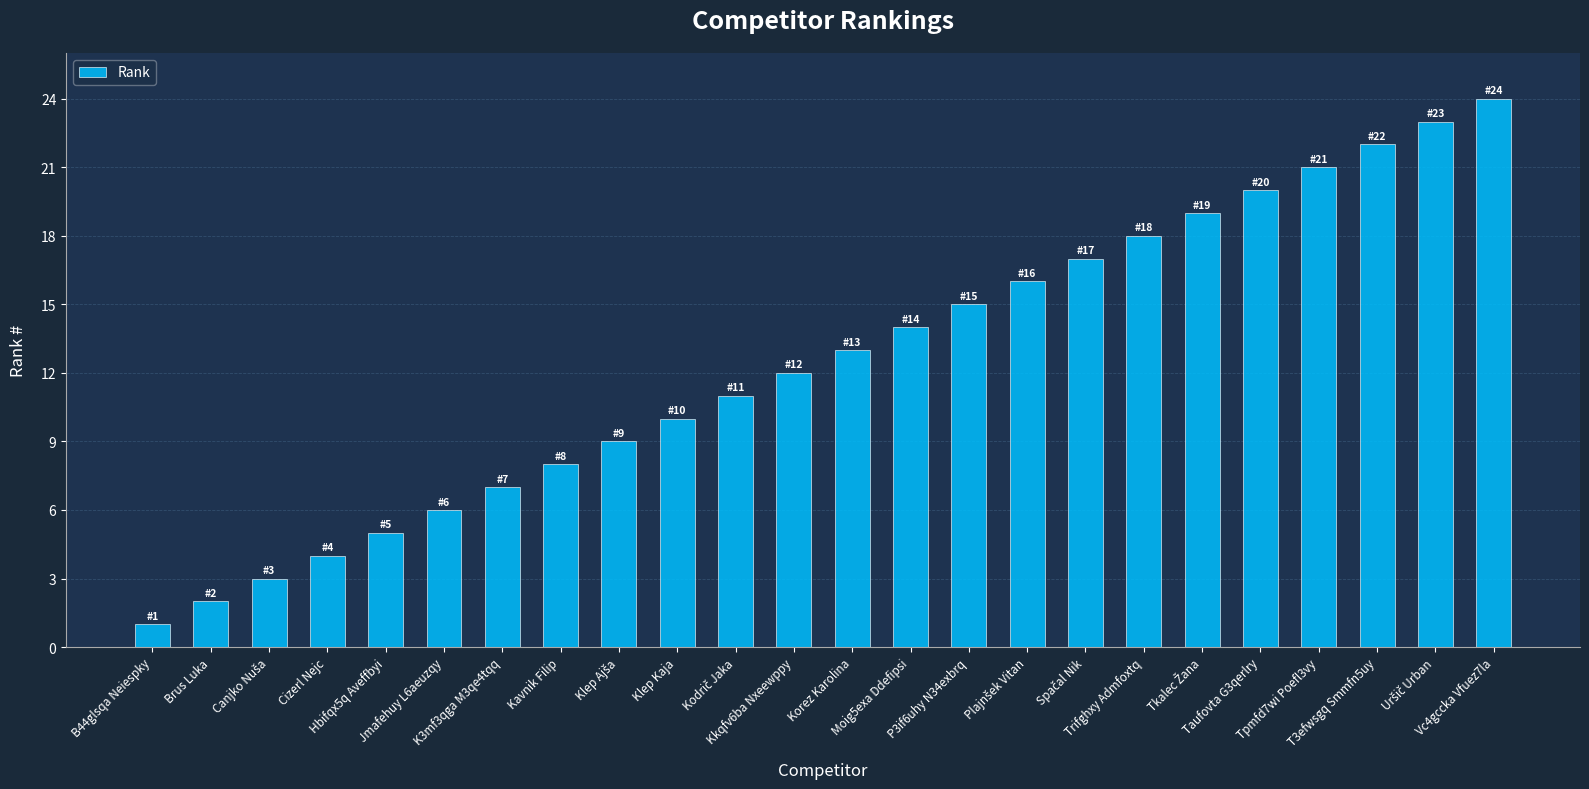

Reading left to right, what are all the values shown in this chart?

1	2	3	4	5	6	7	8	9	10	11	12	13	14	15	16	17	18	19	20	21	22	23	24